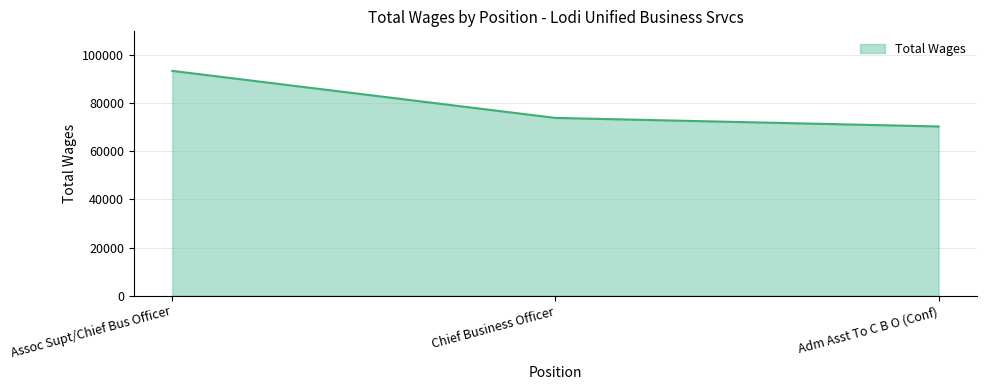

Rank the categories by value from highest to lowest.

Assoc Supt/Chief Bus Officer, Chief Business Officer, Adm Asst To C B O (Conf)